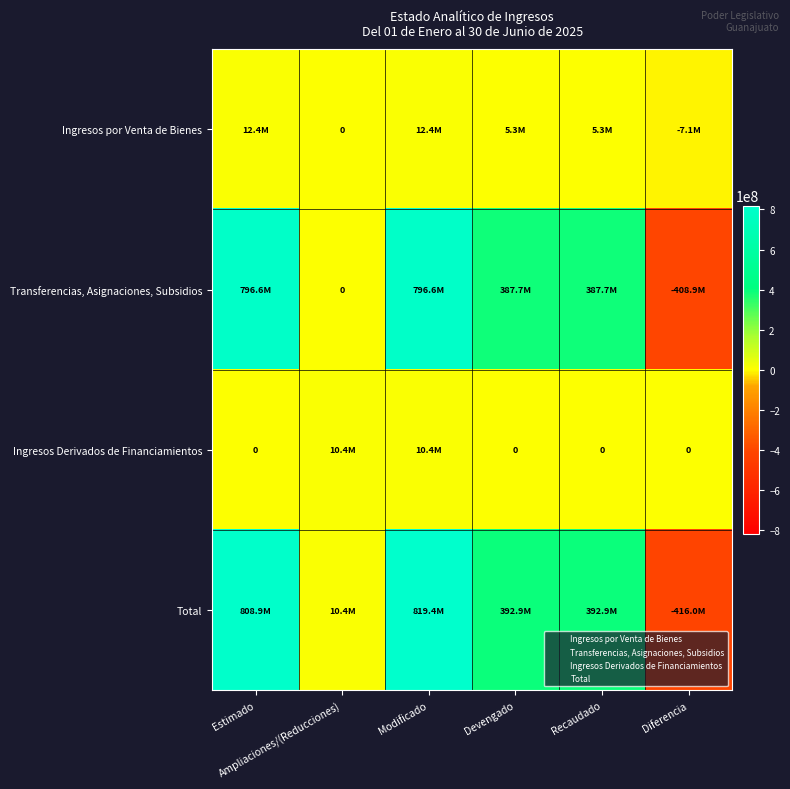

What is the difference between the highest and lowest values at Modificado?

808946263.4